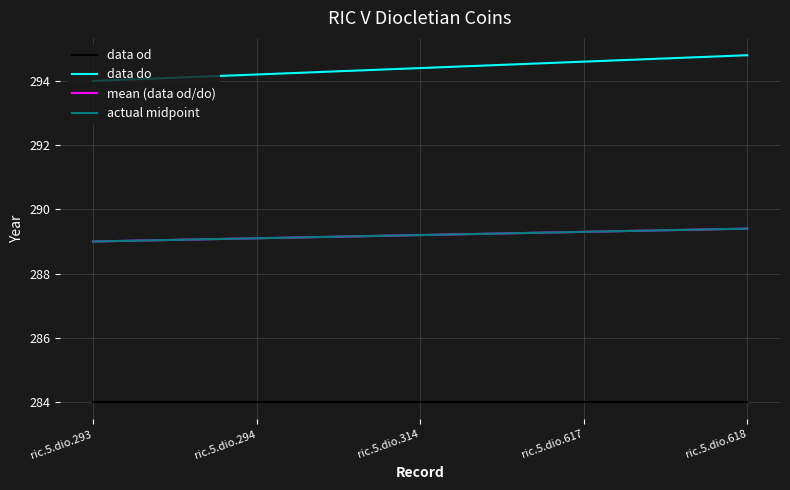

Is it true that data do equals 479.6 at ric.5.dio.294?

False